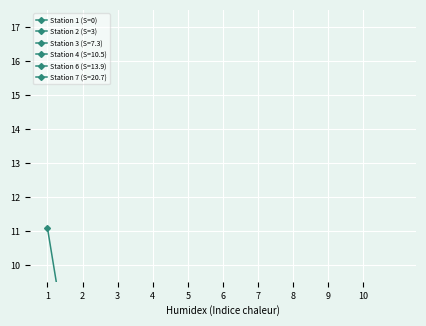

Is this an area chart (filled region under the line)?

No